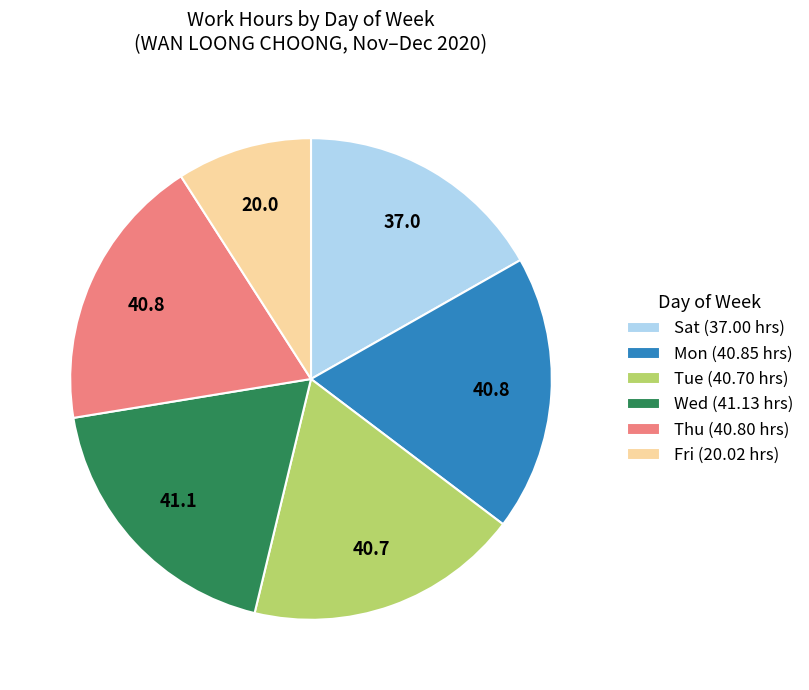

Combined, do Wed and Tue account for over 50%?

No